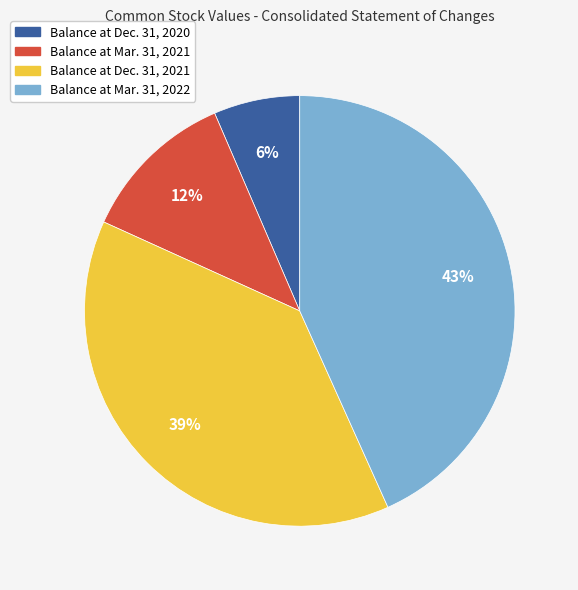

Which category has the smallest portion of the pie?

Balance at Dec. 31, 2020